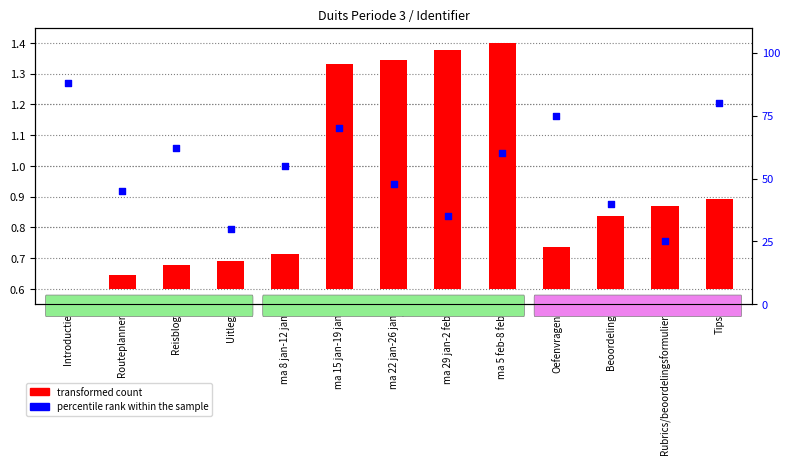

What are all the series names shown in the legend?

transformed count, percentile rank within the sample